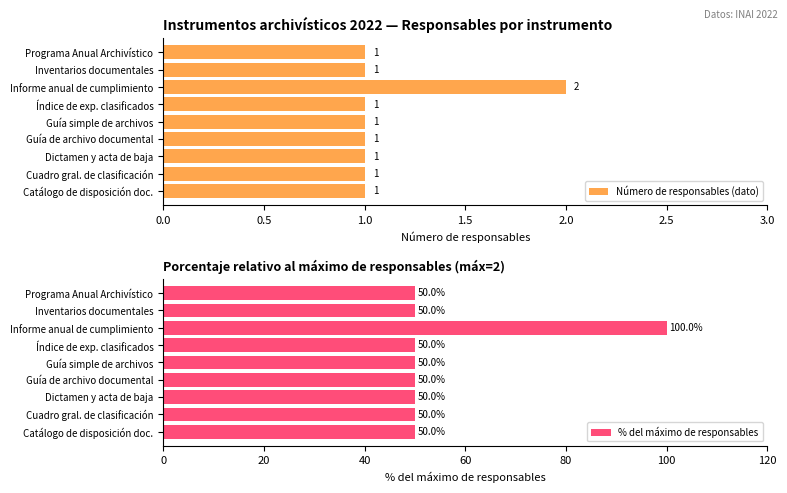

How many Número de responsables (dato) values are between 1 and 2?

9